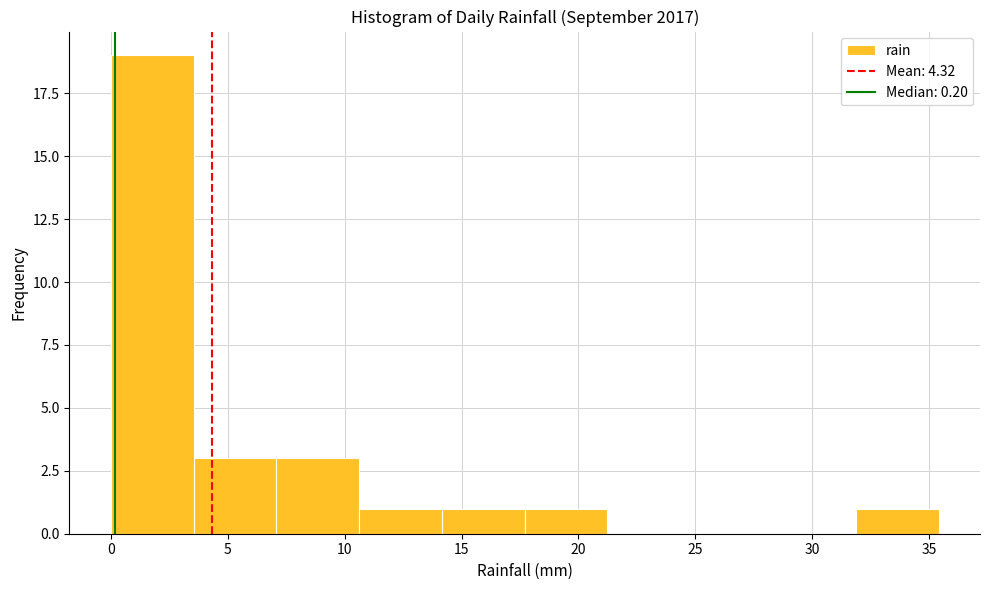

Over which range of the x-axis is the bar tallest?

0.0 to 3.5